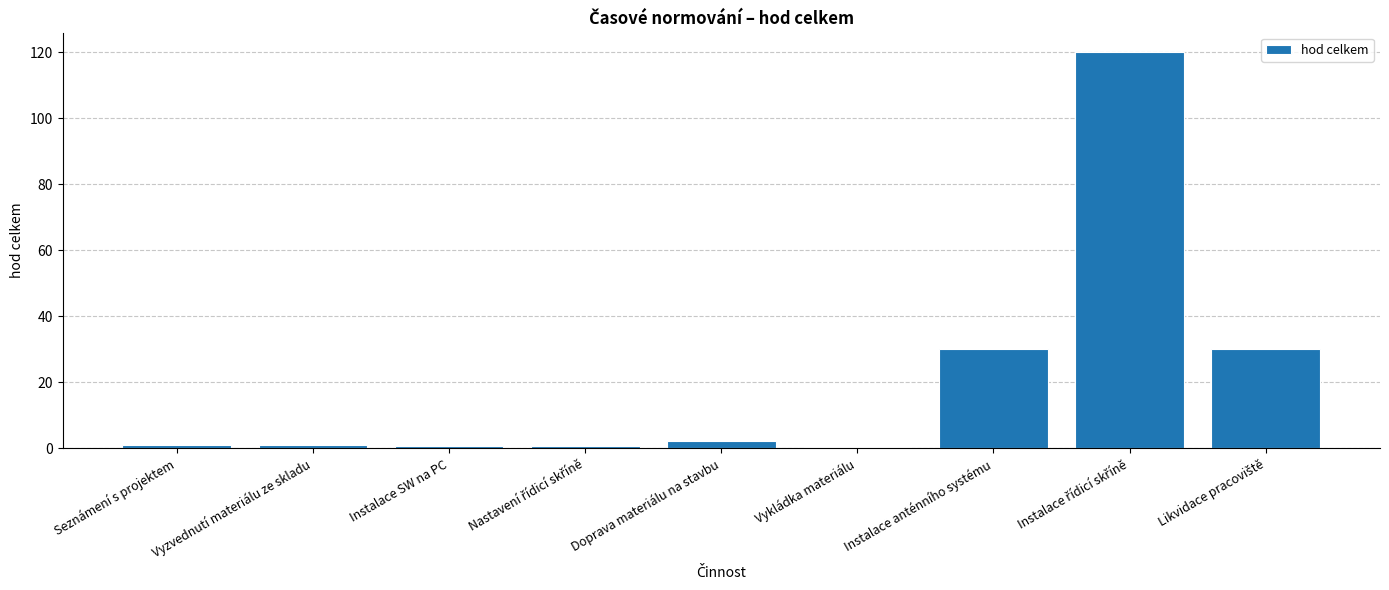

Is it true that the value at Instalace anténního systému is 12.8?

False